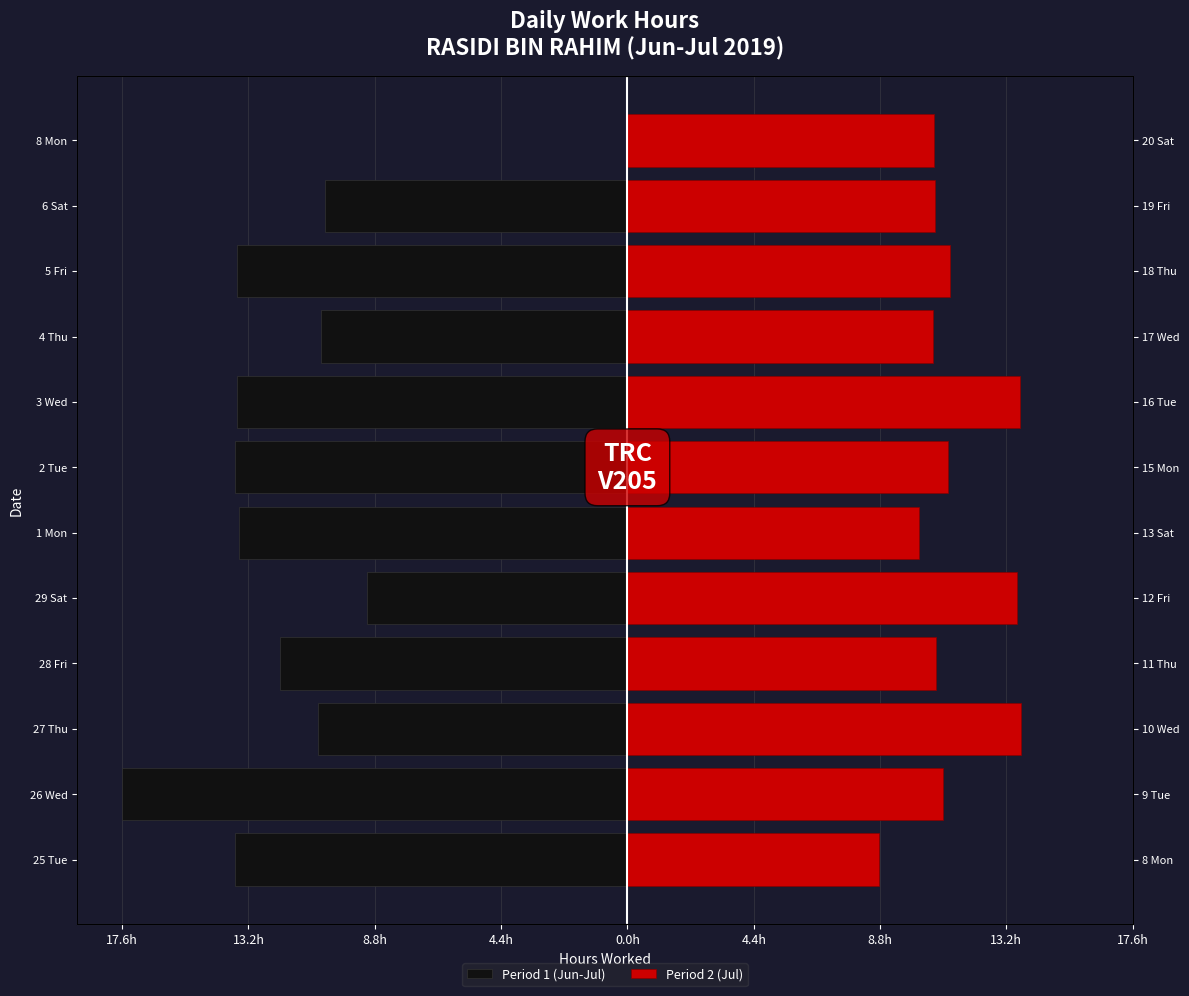

At 1 Mon, list the series in order from smallest to largest.

Period 1 (Jun-Jul), Period 2 (Jul)